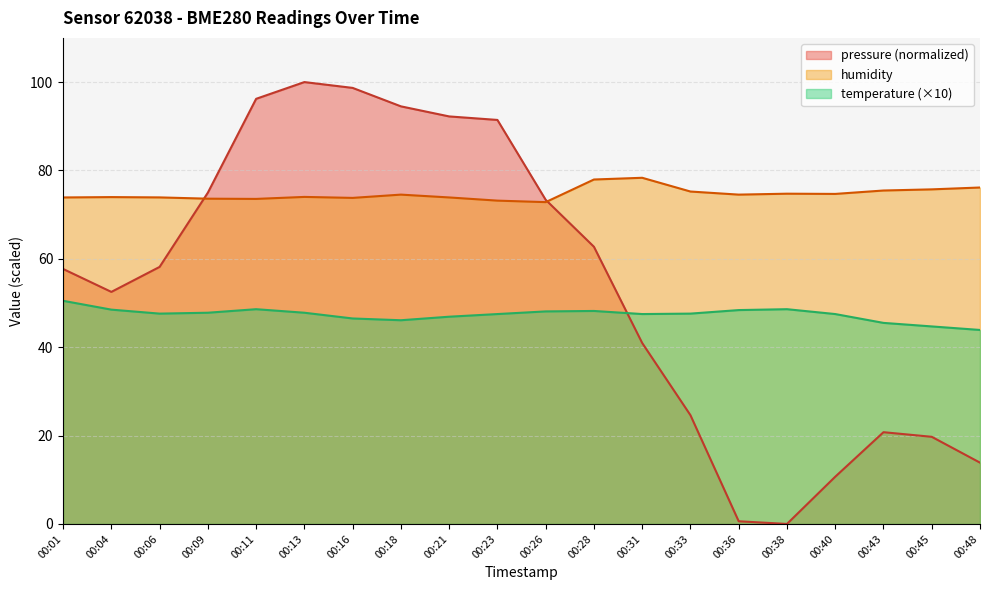

How many lines are shown in the chart?

3